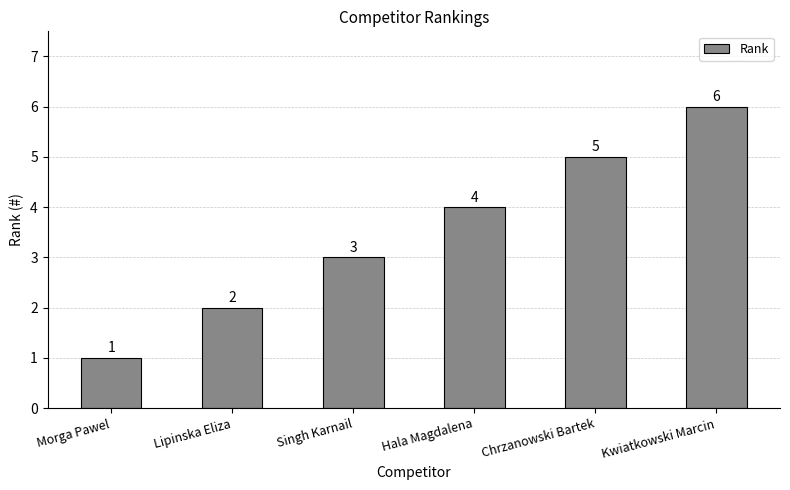

Reading left to right, what are all the values shown in this chart?

1	2	3	4	5	6